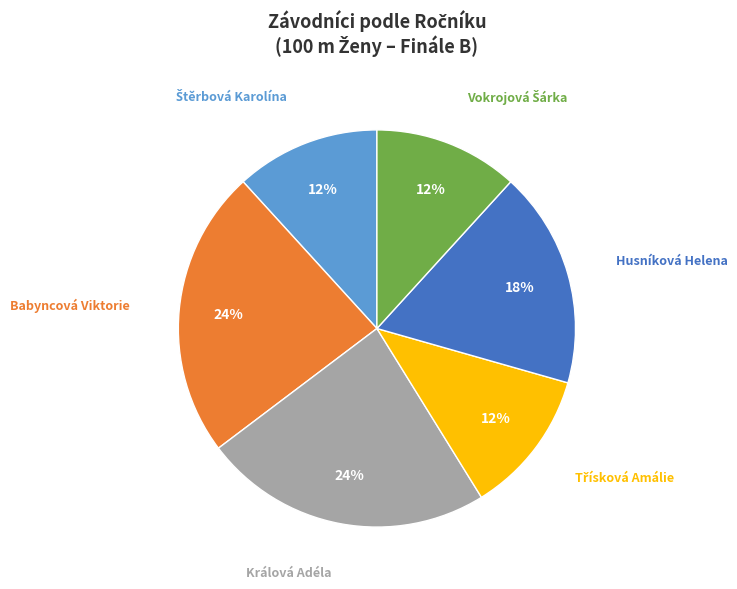

To the nearest percent, what is the average slice percentage?

17%